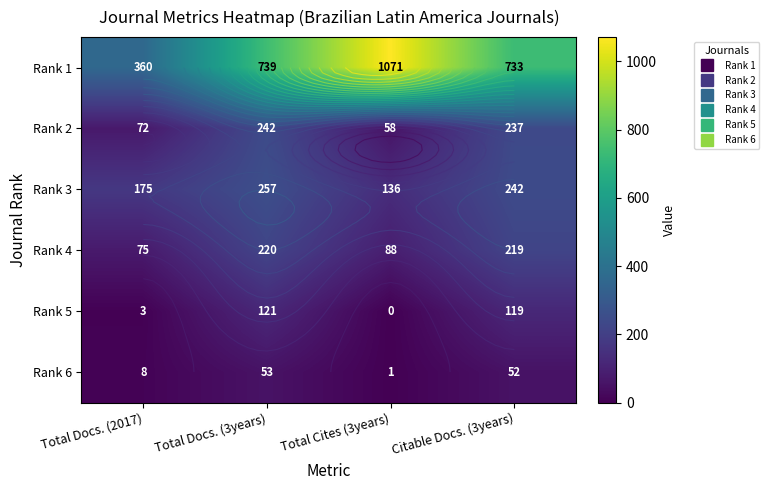

What is the sum of the Rank 6 values at Total Docs. (2017) and Citable Docs. (3years)?

60